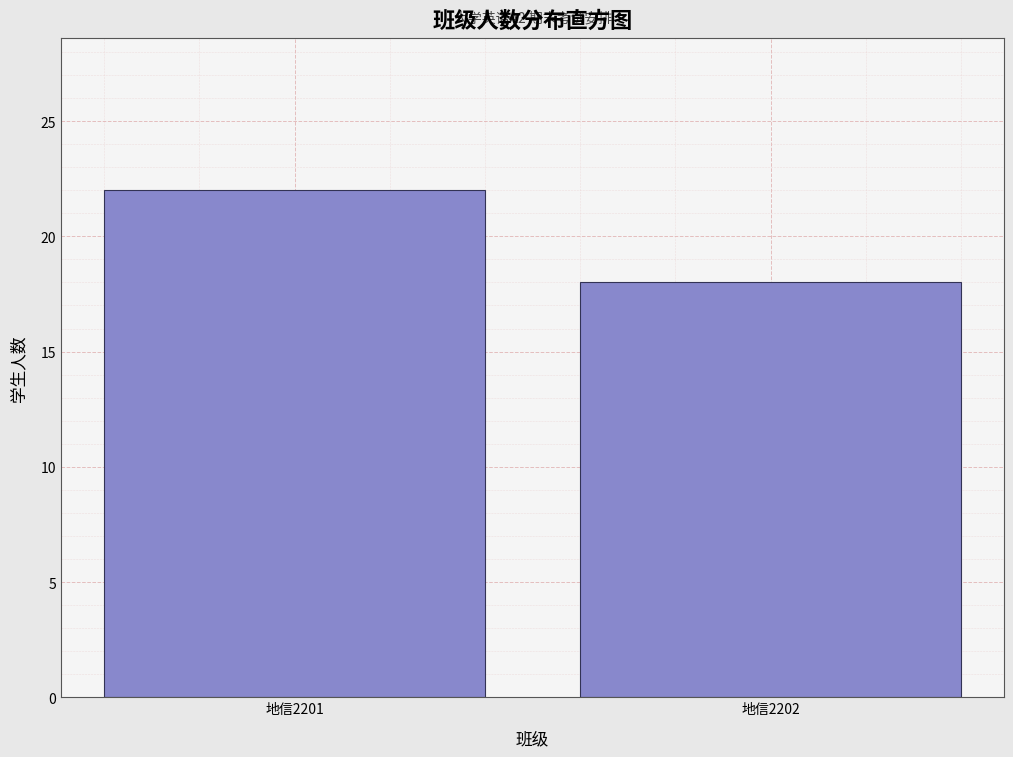

Reading left to right, transcribe all the data shown in this chart.

地信2201=22	地信2202=18